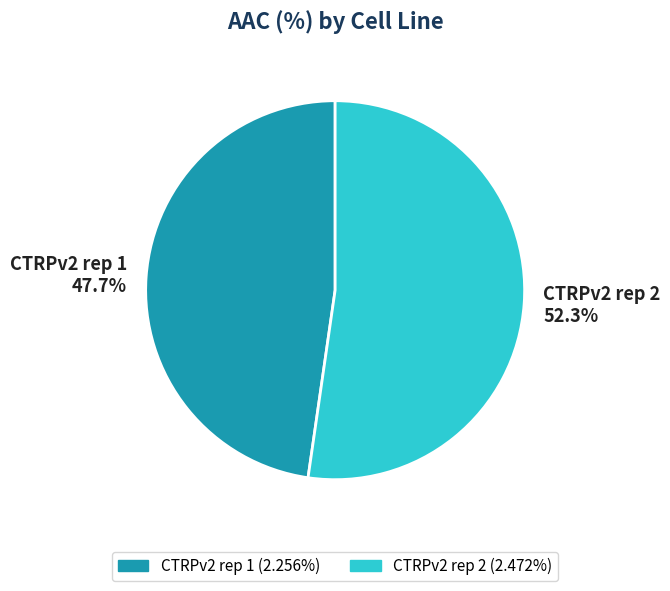

Is the sum of CTRPv2 rep 2 and CTRPv2 rep 1 greater than half?

Yes